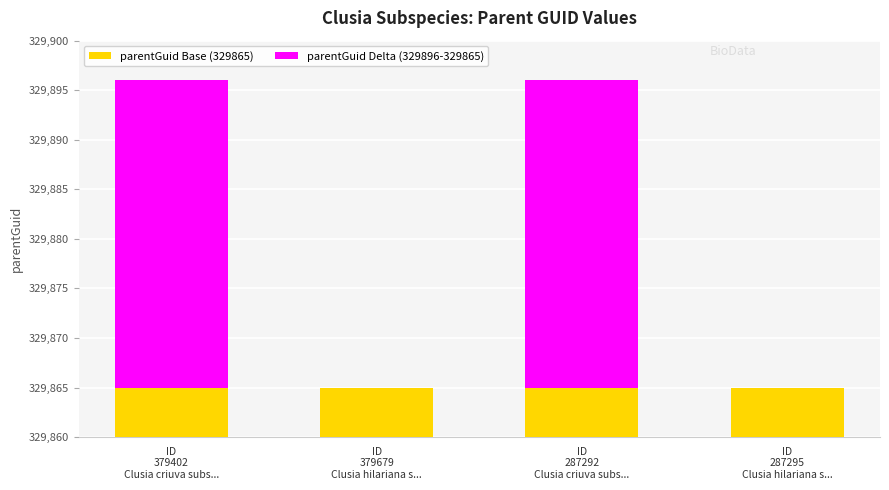

The value of parentGuid Delta (329896-329865) at ID
379679
Clusia hilariana s... is 11. True or false?

False